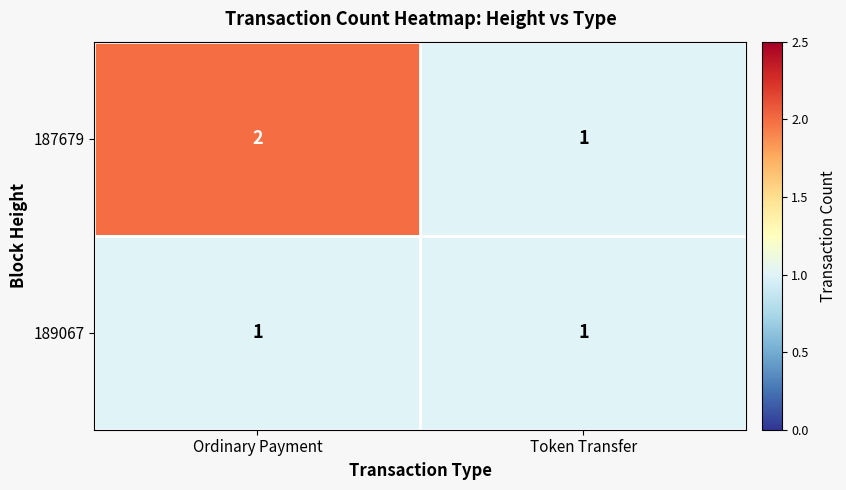

List the series in order of their overall mean, highest first.

187679, 189067